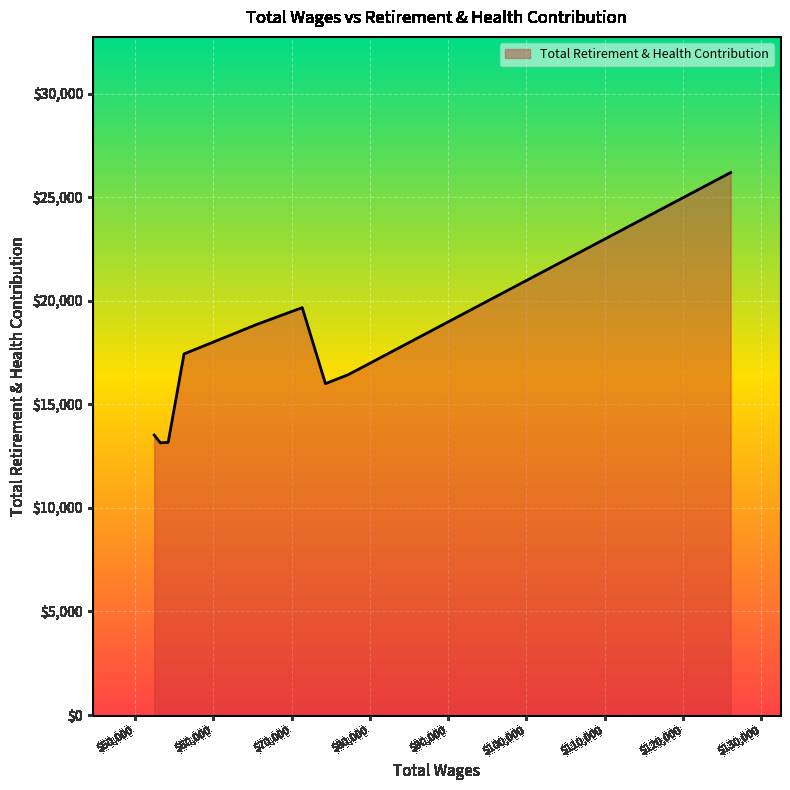

What is the smallest value displayed?

13141